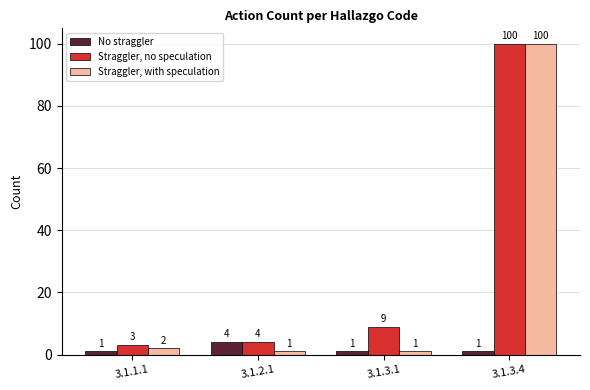

Which series has the largest total across all categories?

Straggler, no speculation